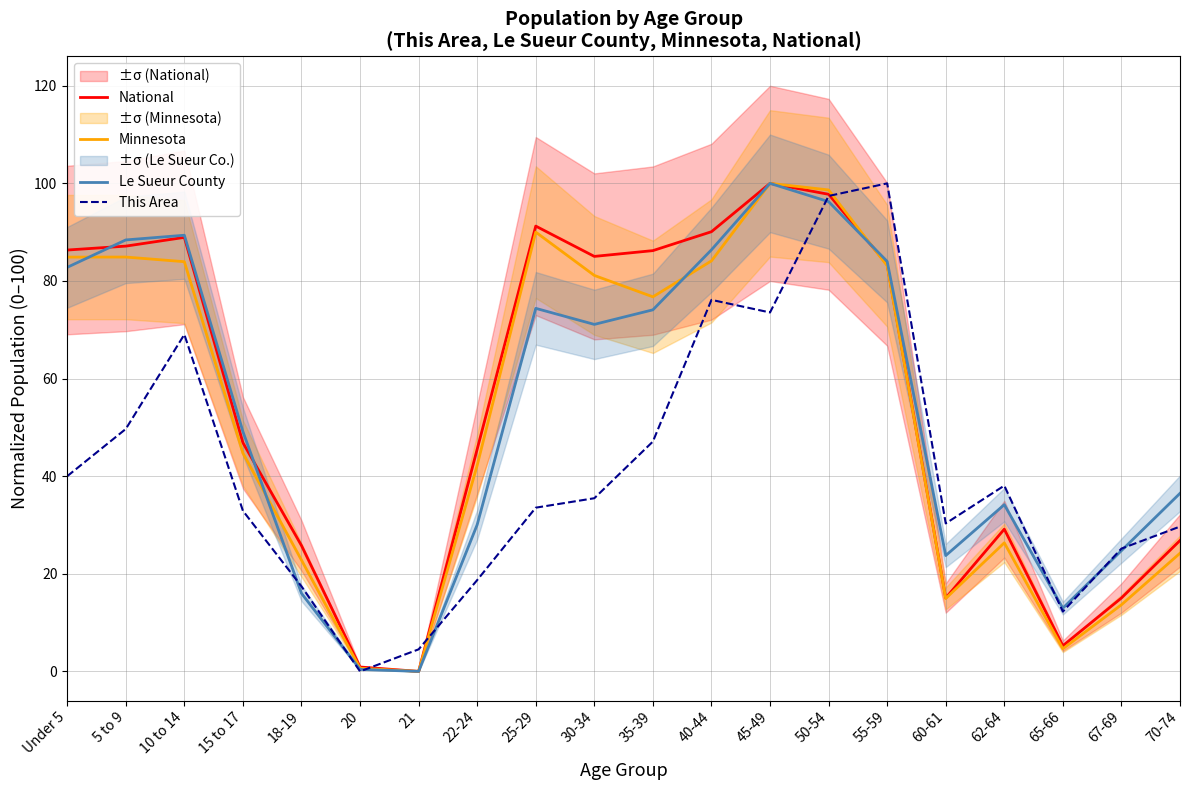

Is this an area chart (filled region under the line)?

No